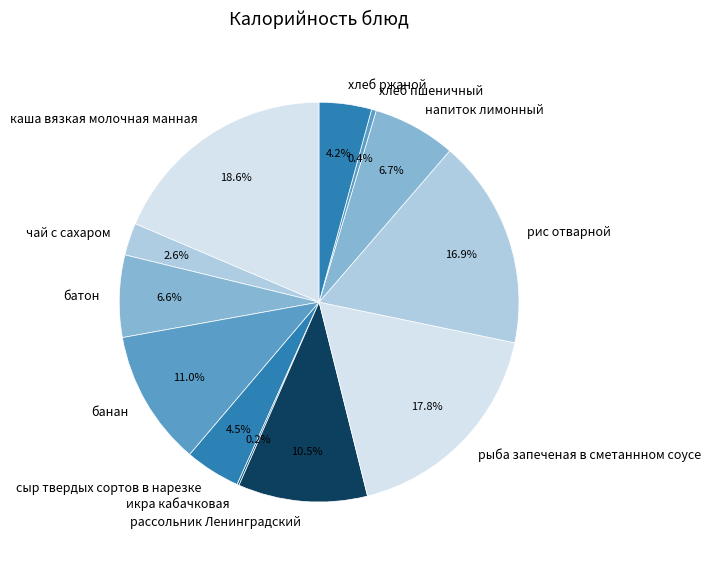

Is there any slice that represents more than half of the pie?

No